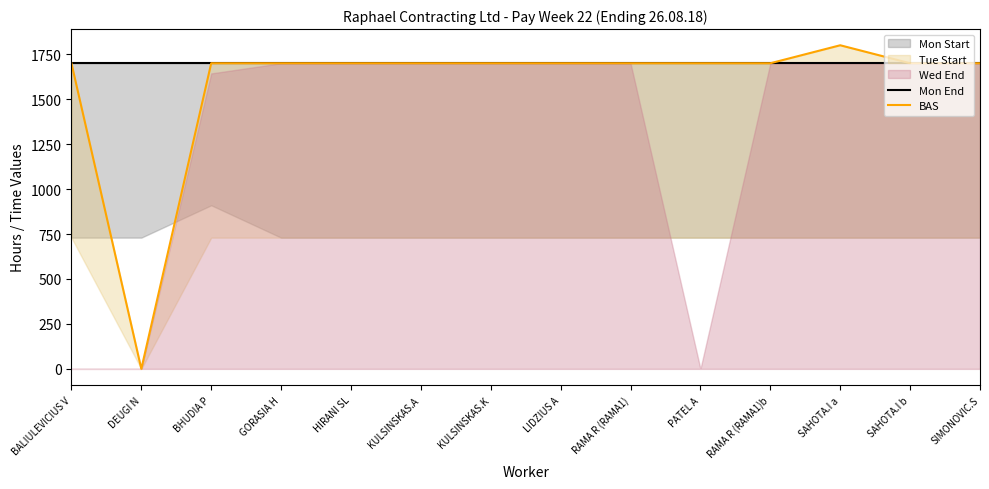

What value does the BAS series have at BHUDIA P, to the nearest 50?

1700